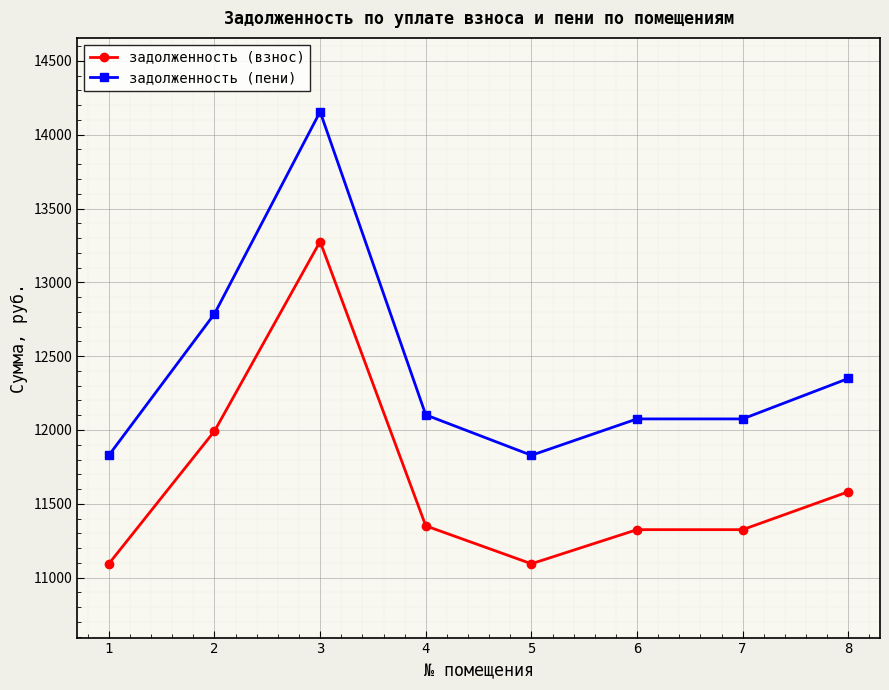

What are all the series names shown in the legend?

задолженность (взнос), задолженность (пени)